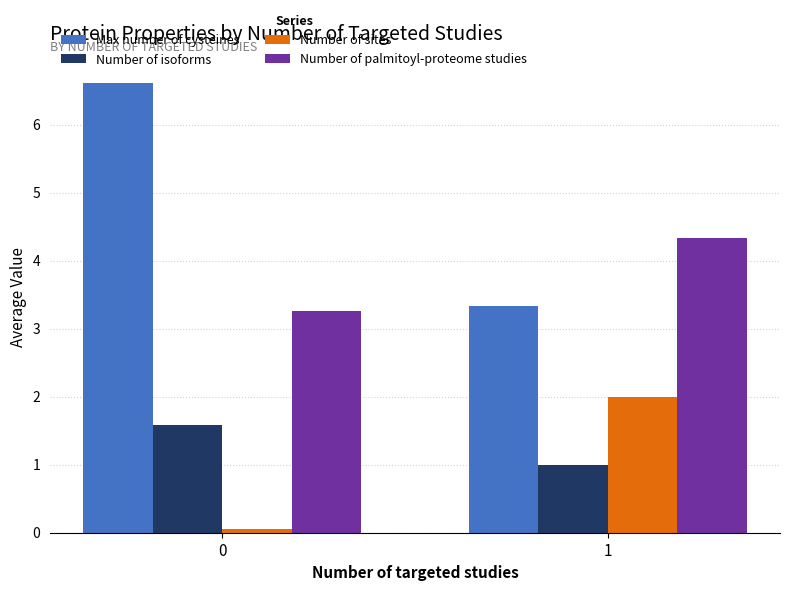

Rank the categories by Max number of cysteines value from highest to lowest.

0, 1